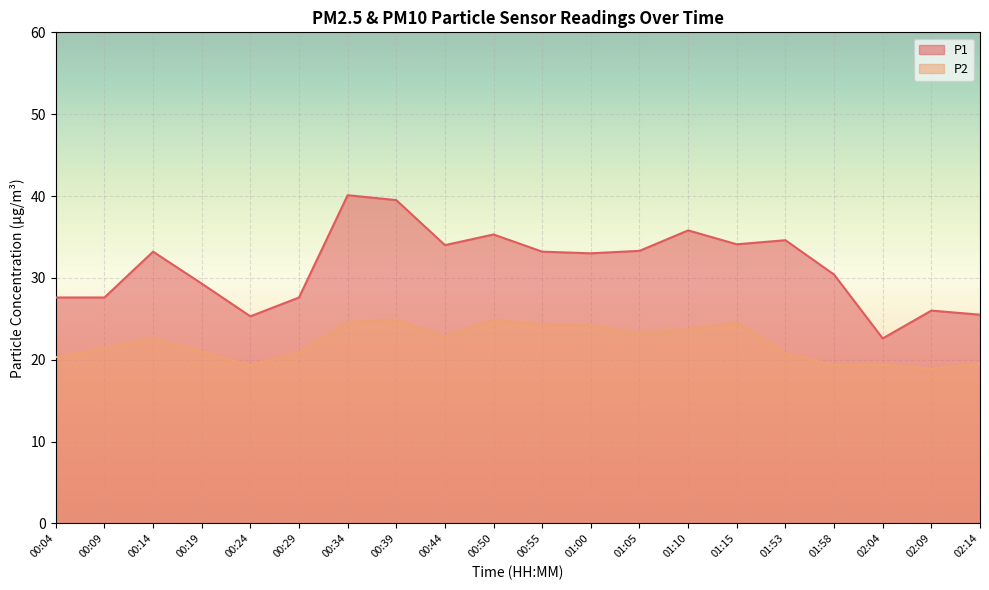

List the labels in order of P1 value, largest first.

00:34, 00:39, 01:10, 00:50, 01:53, 01:15, 00:44, 01:05, 00:14, 00:55, 01:00, 01:58, 00:19, 00:04, 00:09, 00:29, 02:09, 02:14, 00:24, 02:04